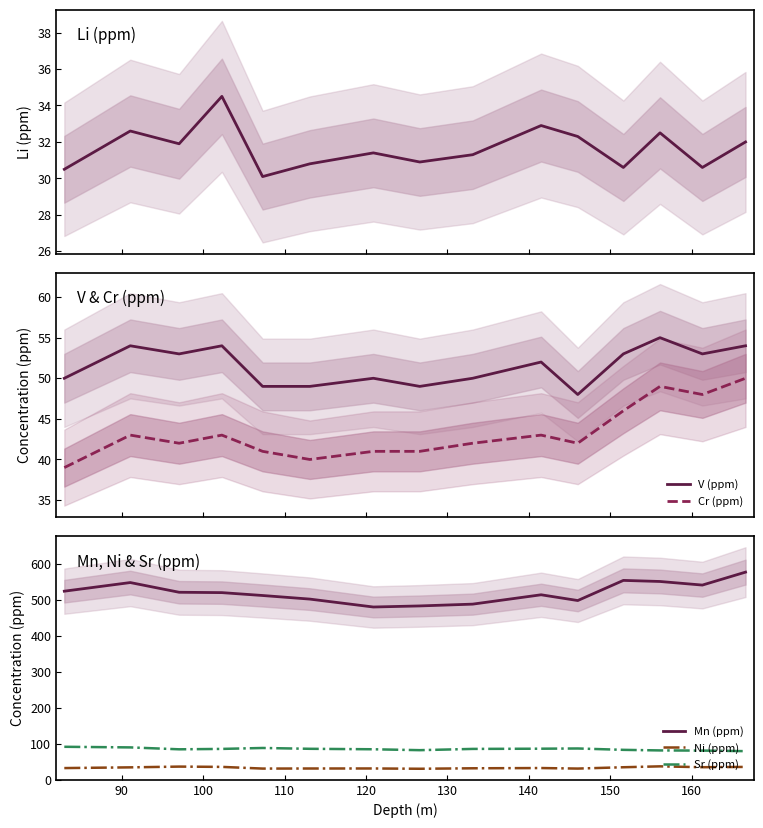

True or false: Mn (ppm) and Sr (ppm) cross at least once.

False